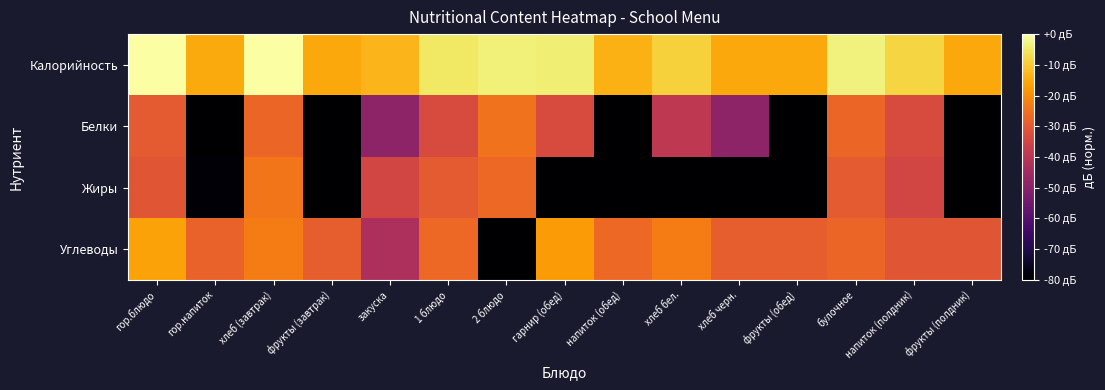

Between фрукты (обед) and гор.блюдо, which is larger?

гор.блюдо